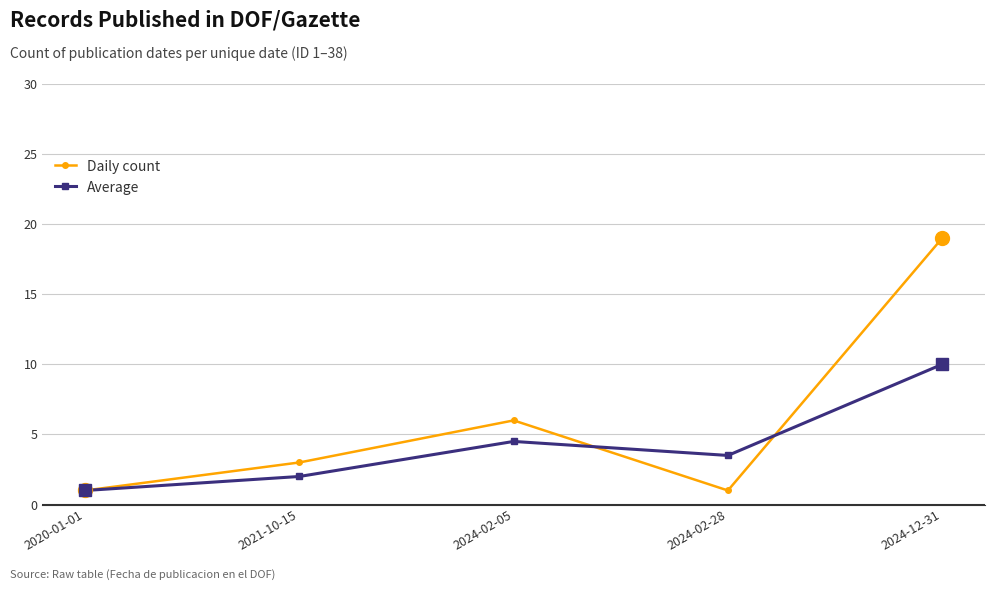

What is the label of the 3rd point from the left?

2024-02-05